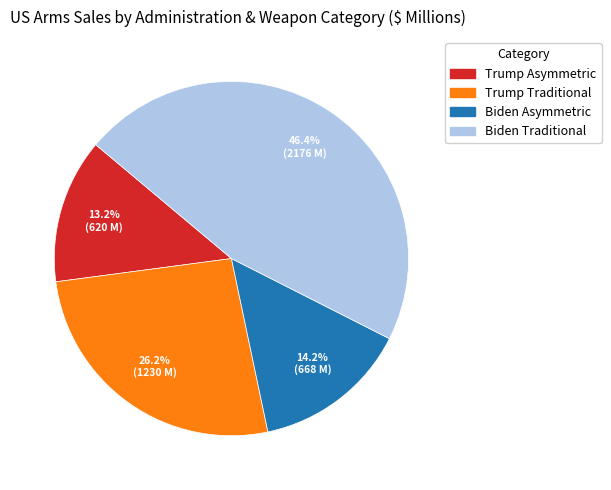

To the nearest percent, what percentage of the pie is Trump Asymmetric?

13%